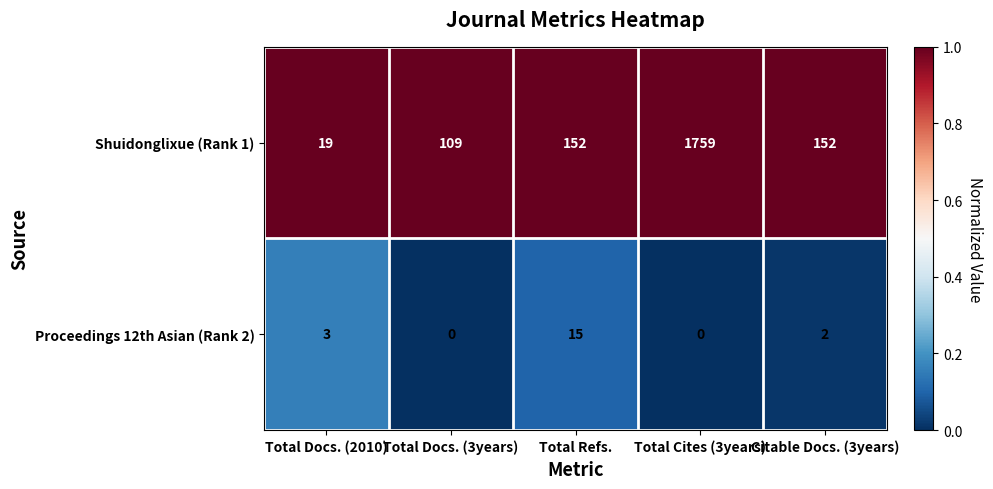

Count the number of data series in this chart.

2